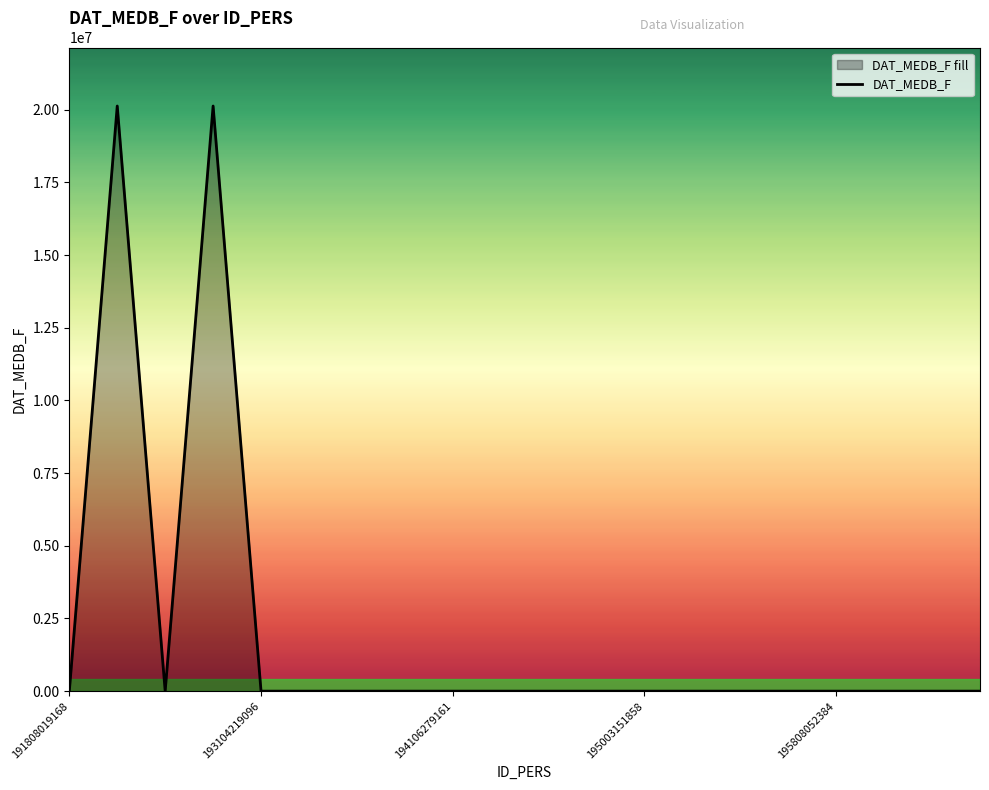

The value at 195003151858 is -13380461. True or false?

False